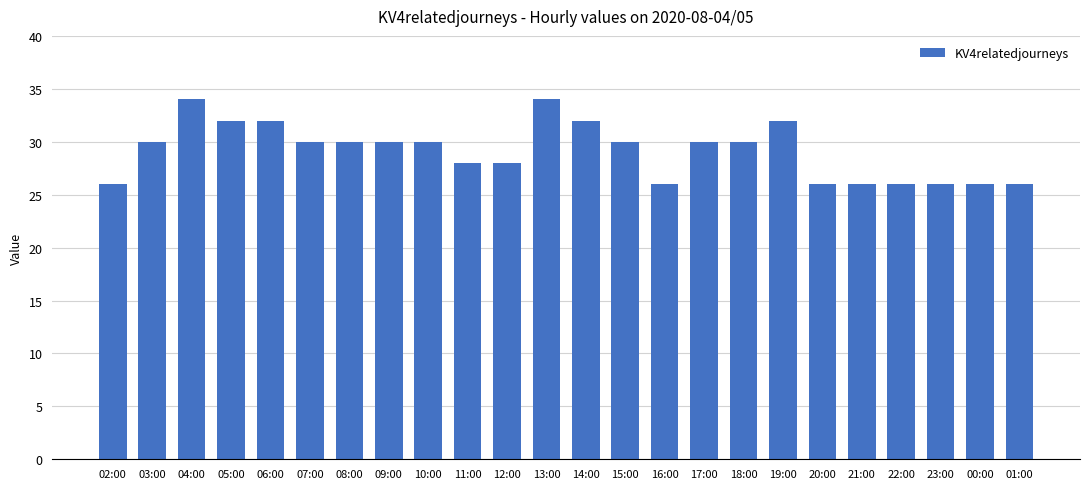

What is the label of the 8th bar from the left?

09:00